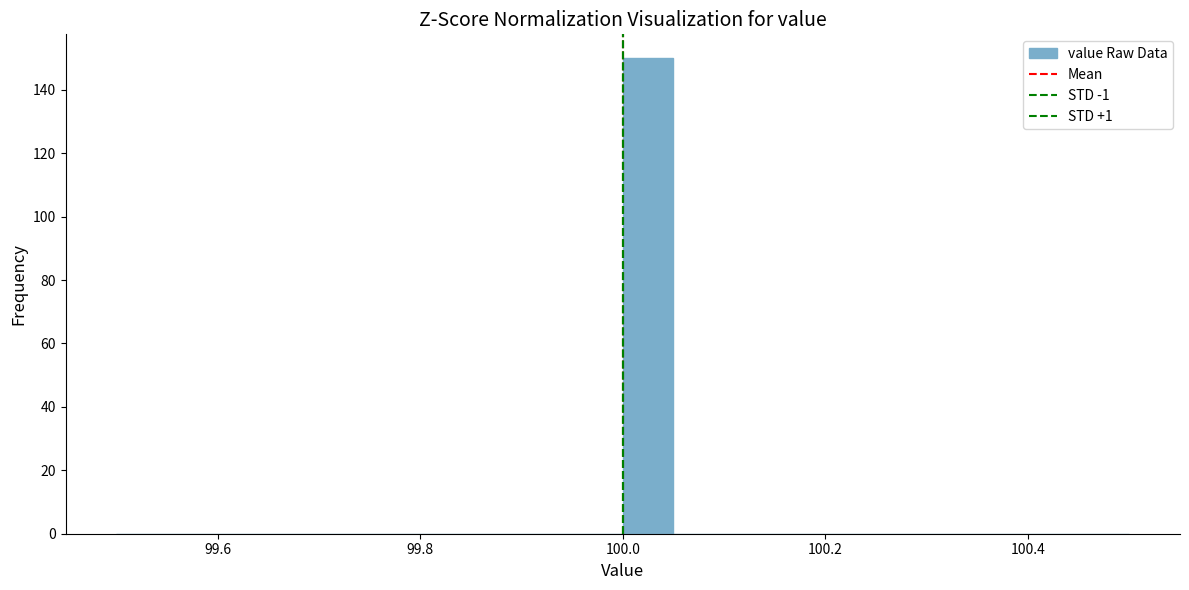

Around what value on the x-axis is the tallest bar? Give the approximate position of its centre, as read against the axis.

100.02